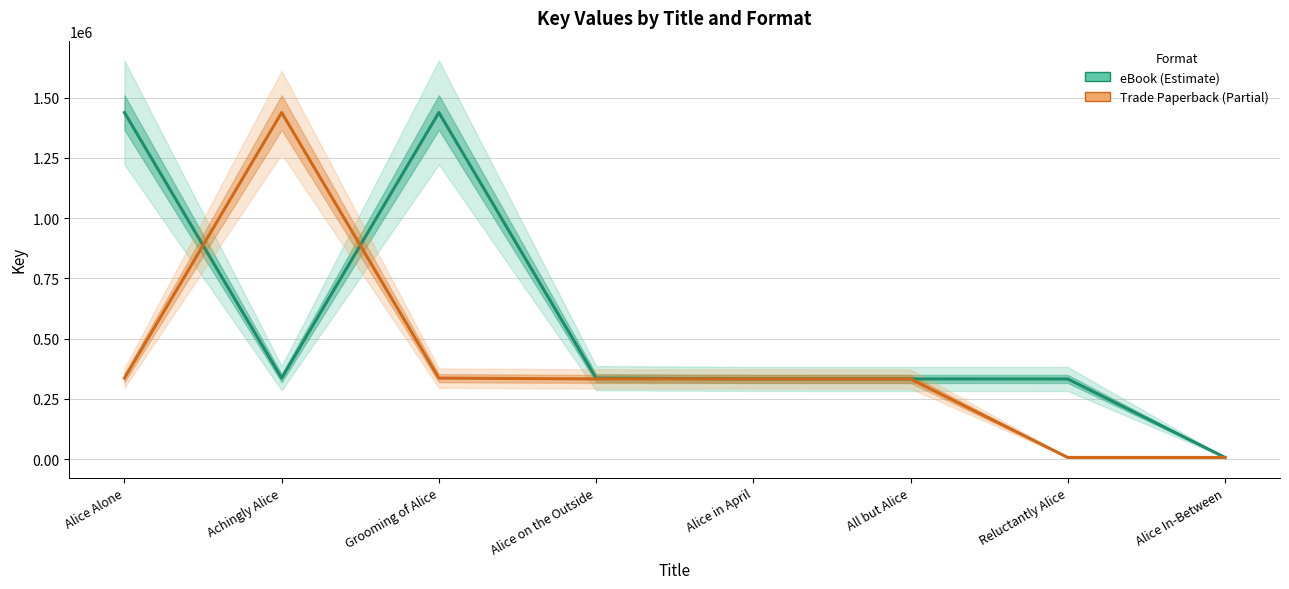

The value of Trade Paperback at Reluctantly Alice is 6581. True or false?

True